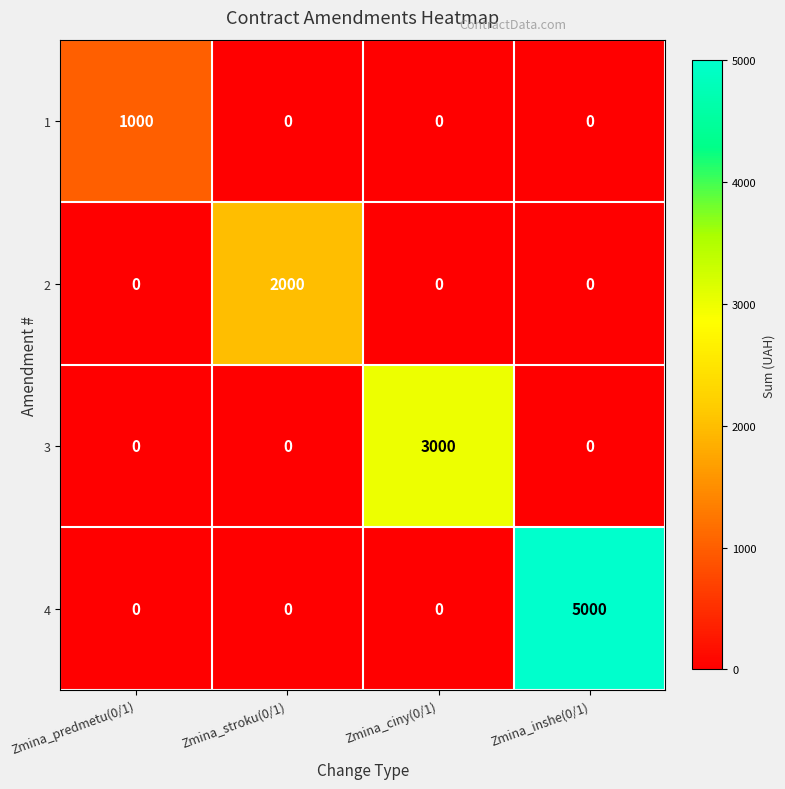

At which category is the sum across all series the highest?

Zmina_inshe(0/1)